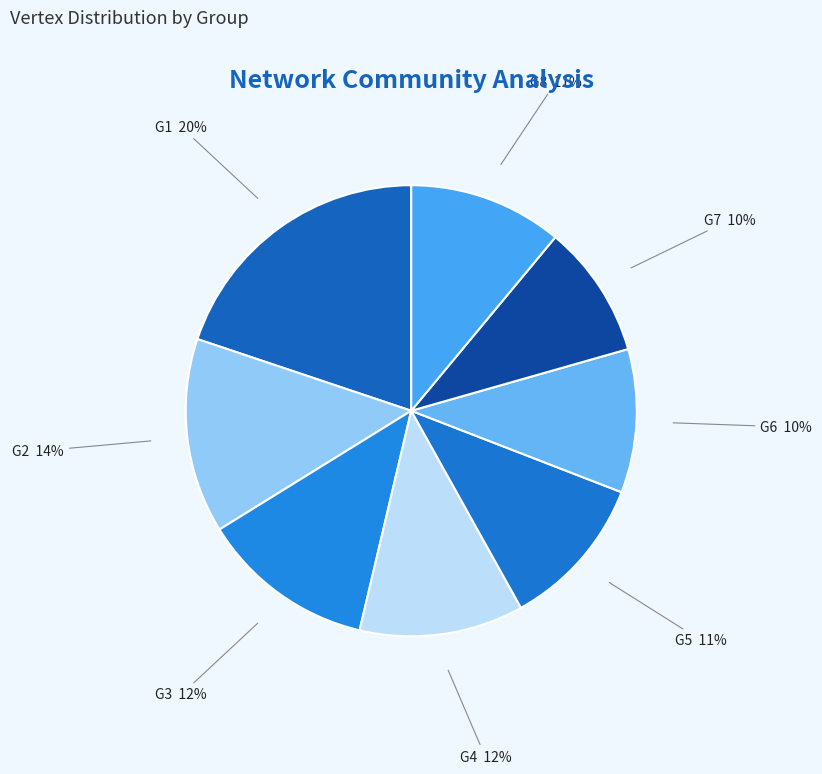

Combined, do G6 and G8 account for over 50%?

No